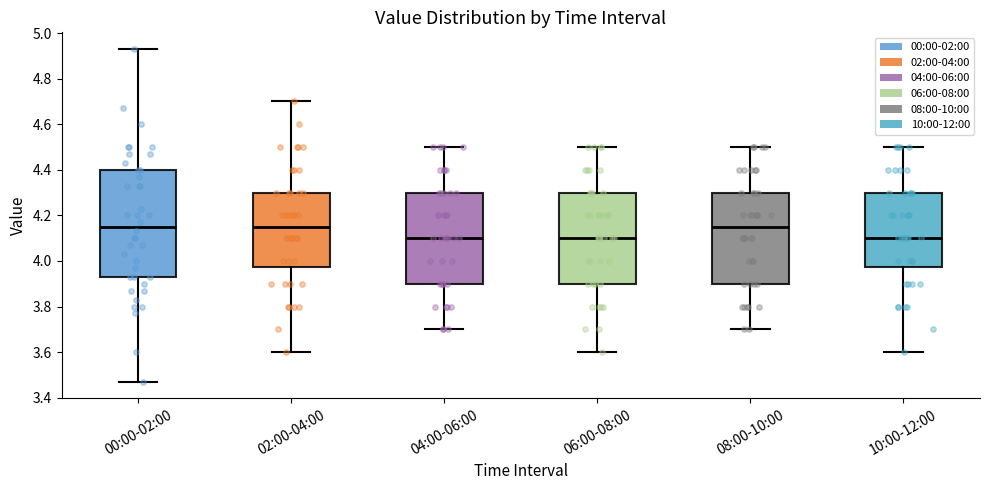

Comparing the boxes themselves (not the whiskers), which one is the tallest?

00:00-02:00